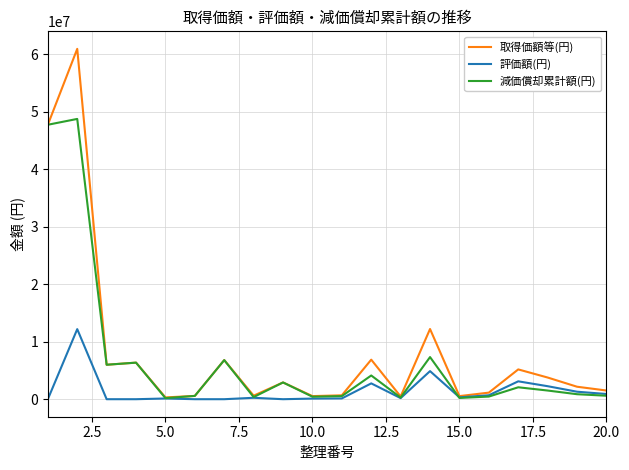

List the series in order of their peak value, highest first.

取得価額等(円), 減価償却累計額(円), 評価額(円)